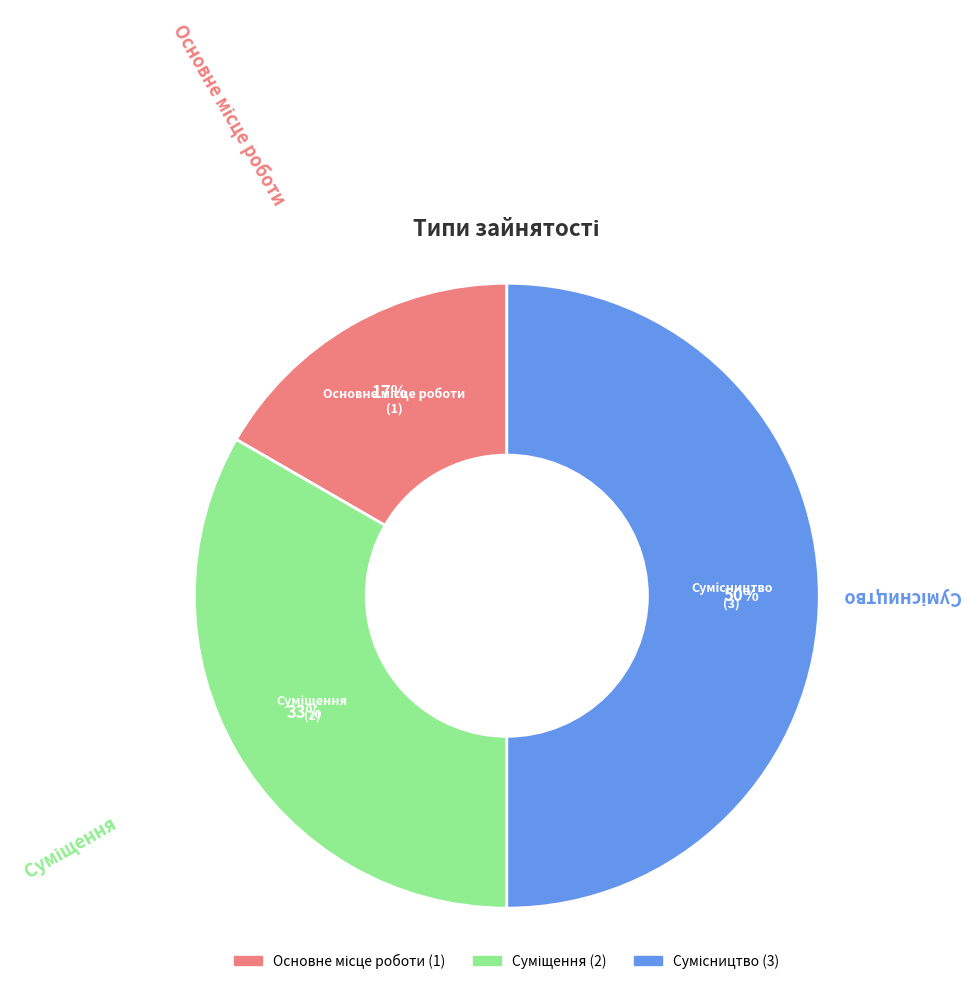

To the nearest percent, what is the average slice percentage?

33%